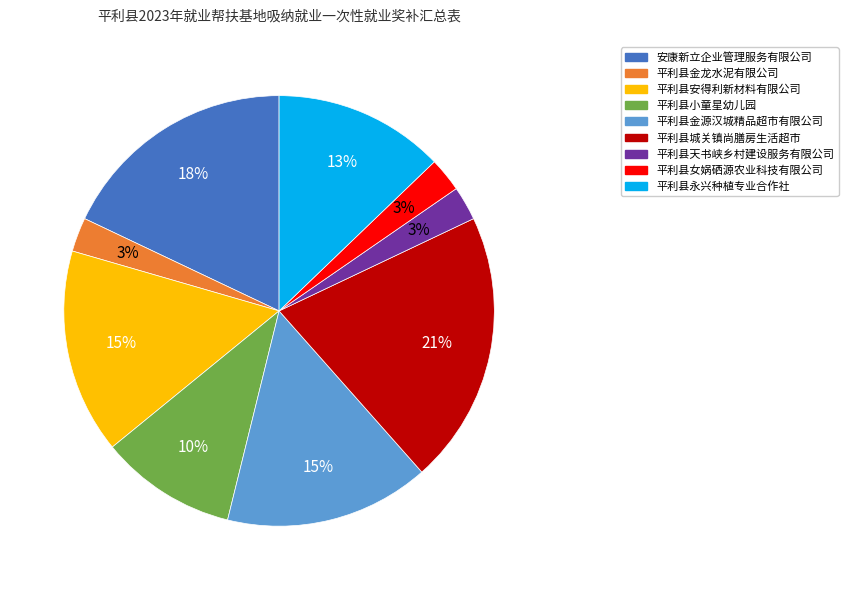

Does 平利县天书峡乡村建设服务有限公司 represent more than half of the total?

No